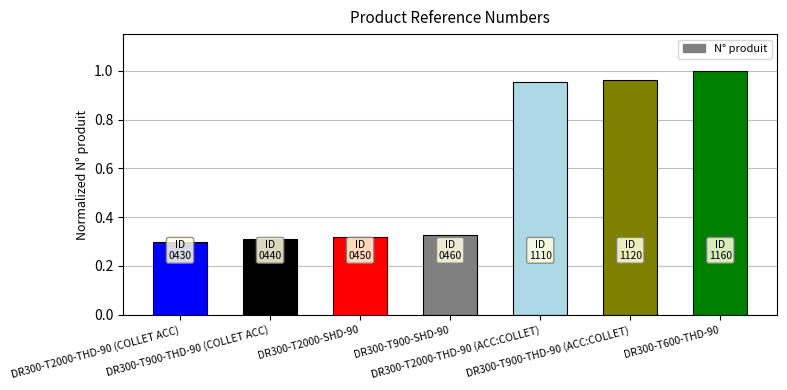

What is the difference between the maximum and minimum values?

0.7